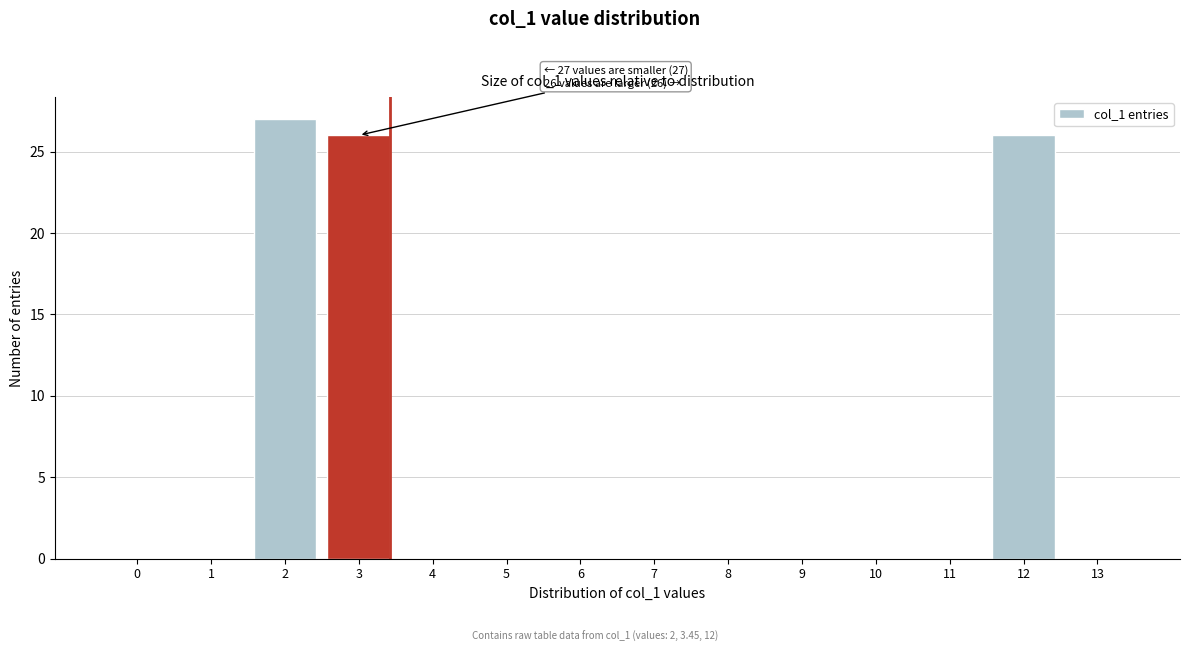

Reading right to left, what are all the values shown in this chart?

13=0	12=26	11=0	10=0	9=0	8=0	7=0	6=0	5=0	4=0	3=26	2=27	1=0	0=0